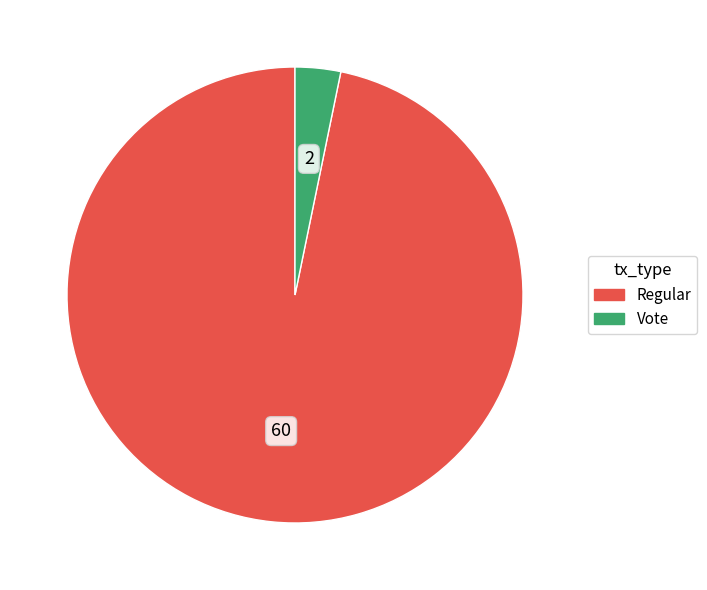

Is it true that Regular is 84% of the pie?

False